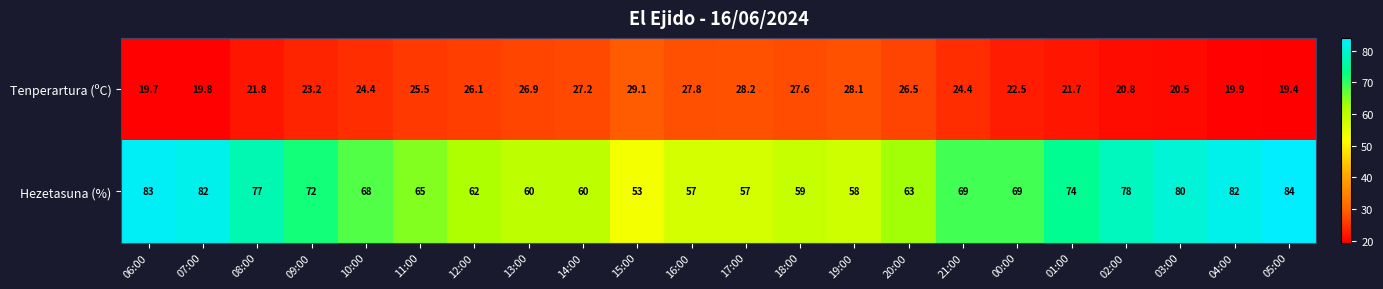

Rank the series by their maximum value, from highest to lowest.

Hezetasuna (%), Tenperartura (ºC)